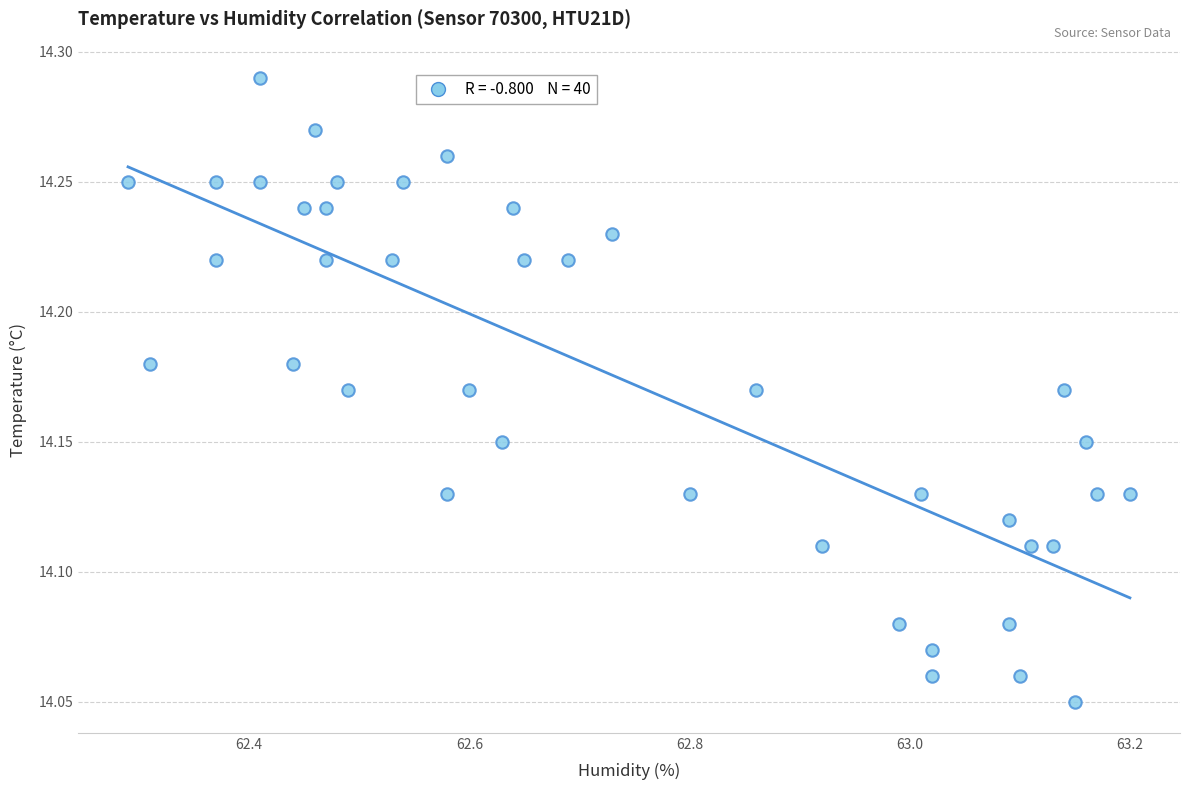

What is the range of X values (max minus min)?

0.9